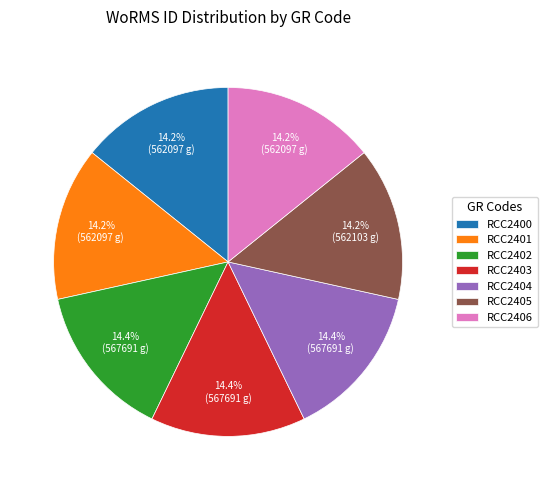

What is the total percentage of RCC2404 and RCC2406?

28.6%